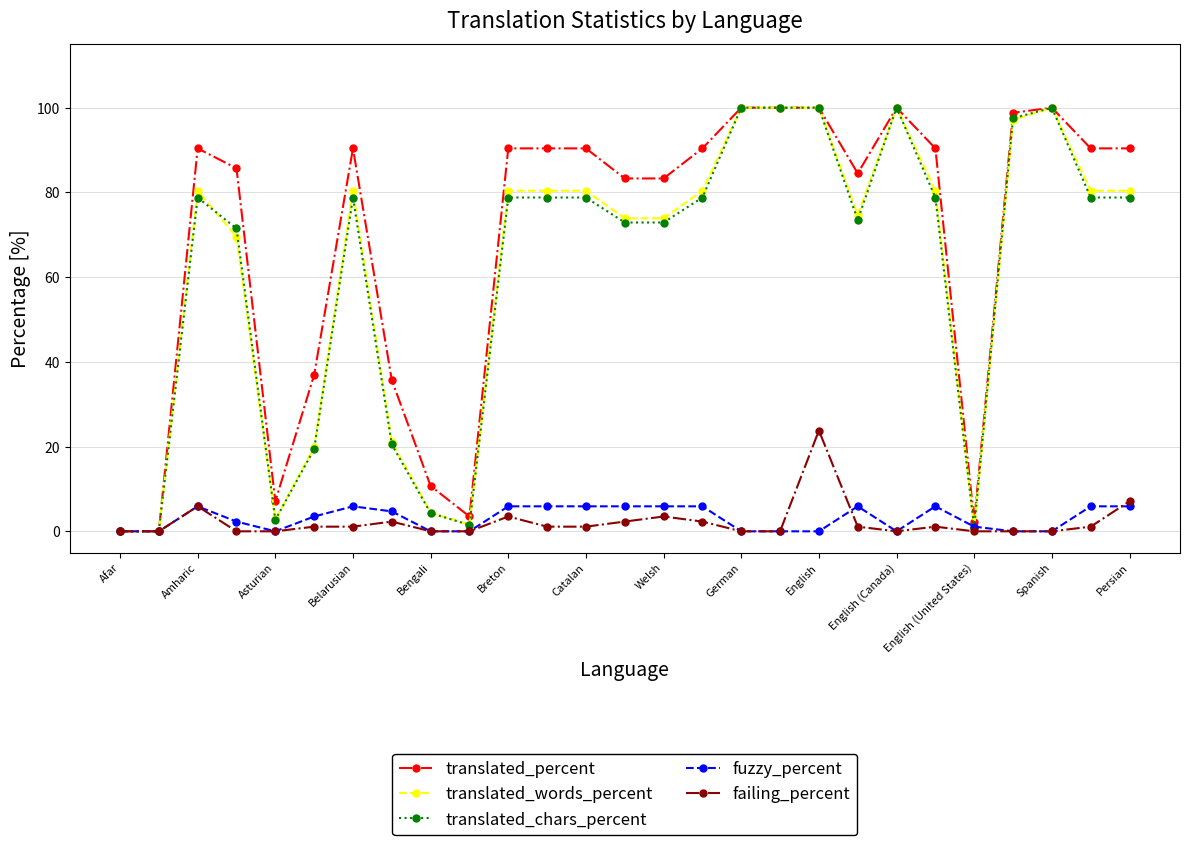

Which series has the largest total across all categories?

translated_percent